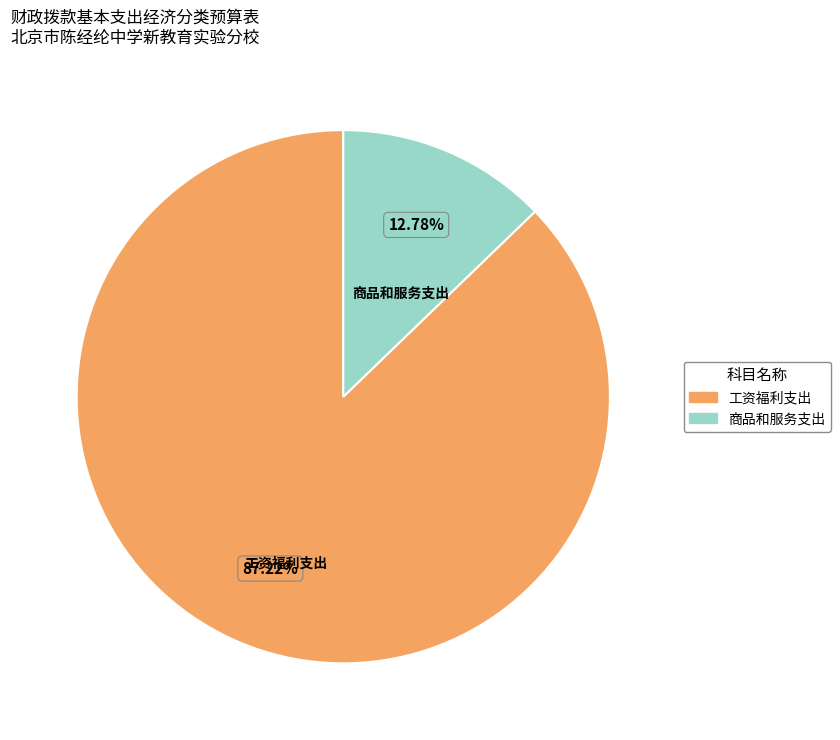

Which category accounts for the majority?

工资福利支出